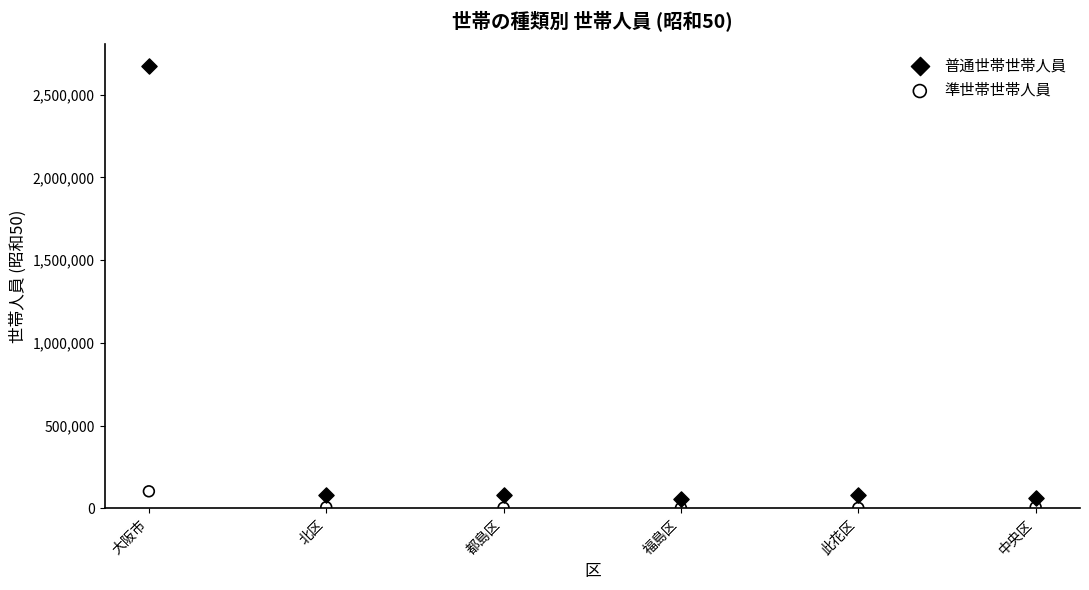

Across all data points, what is the average Y value?

263773